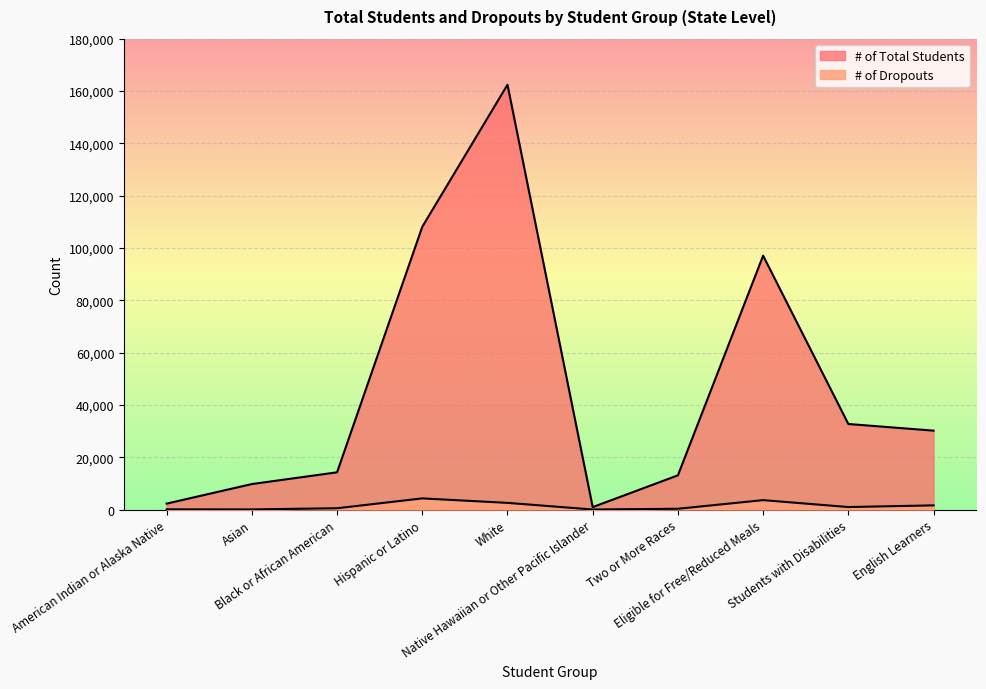

Which series has the largest range (max minus min)?

# of Total Students